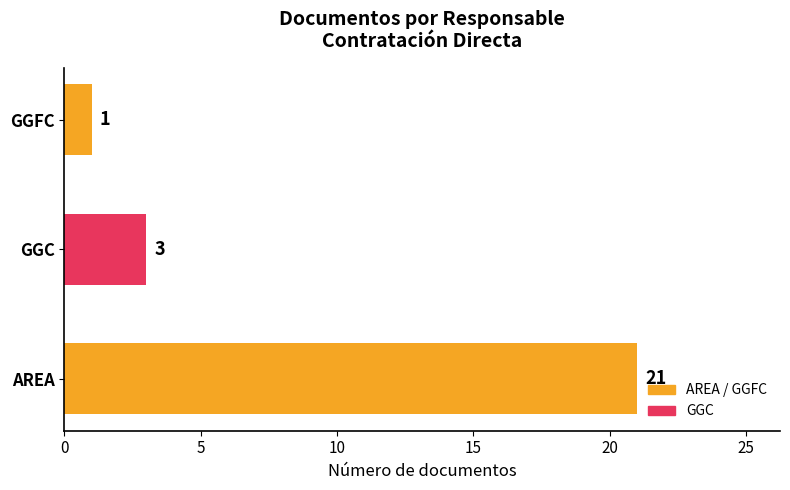

Reading bottom to top, extract all data points from this chart.

21	3	1